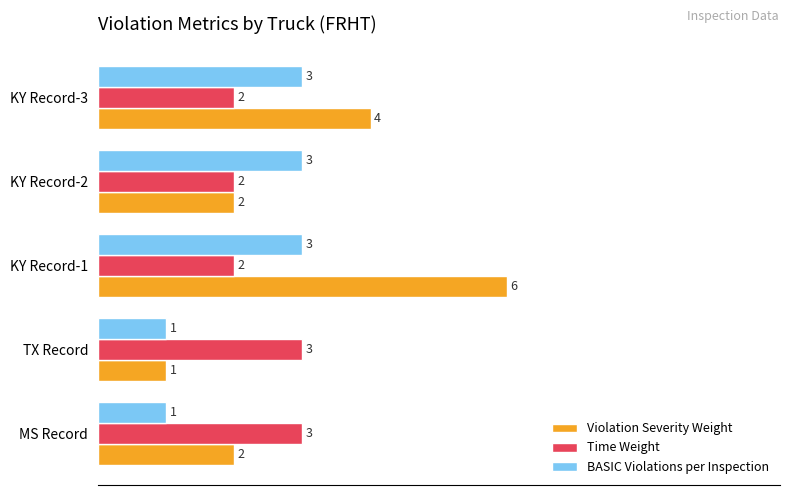

The value of Violation Severity Weight at MS Record is 2. True or false?

True